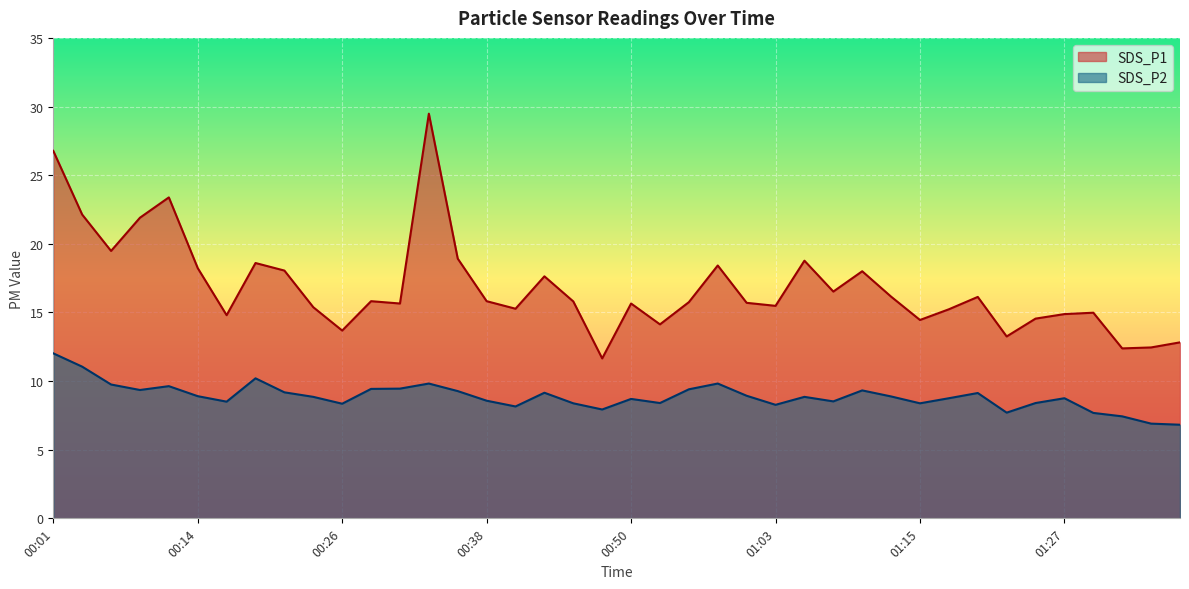

How many lines are shown in the chart?

2